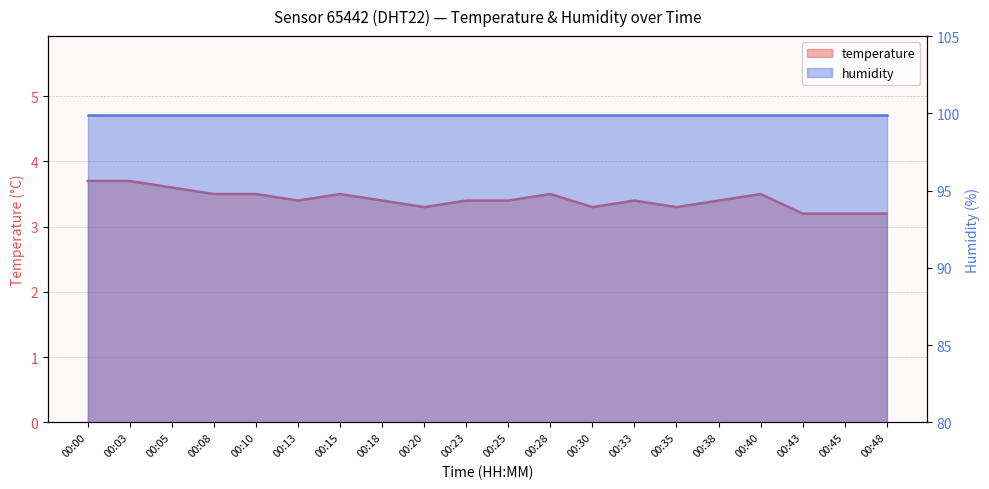

What is the average value?

3.4